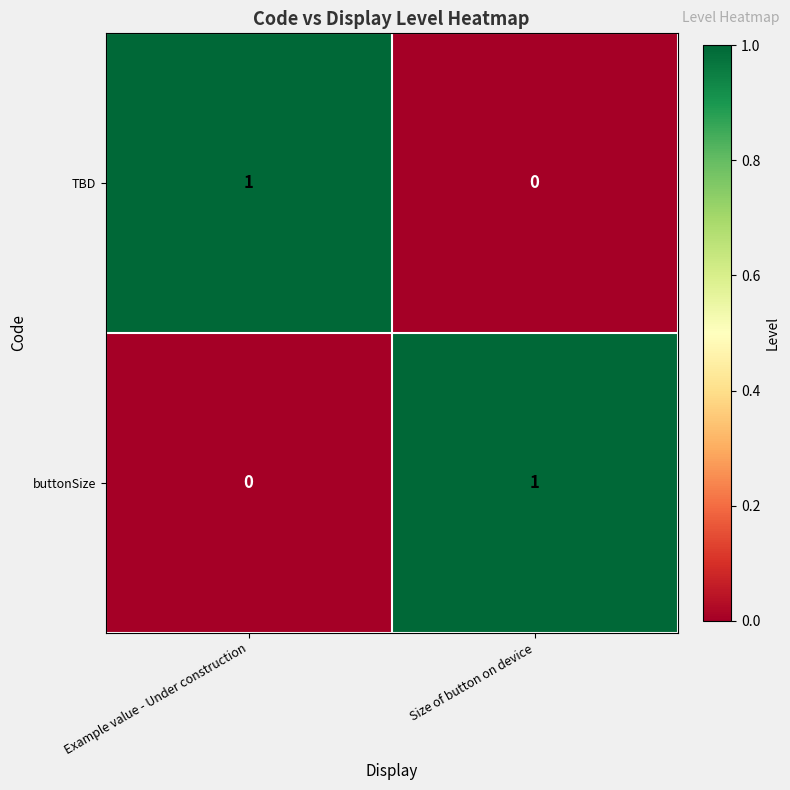

Reading left to right, list all the values displayed in this chart.

TBD: 1	0
buttonSize: 0	1